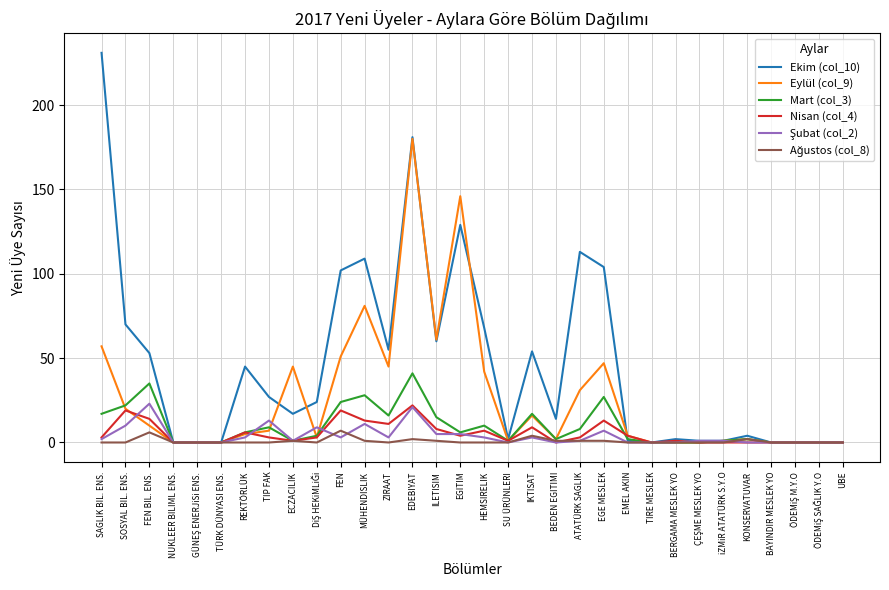

The Mart (col_3) series shows 0 at NUKLEER BILIML ENS.. True or false?

True